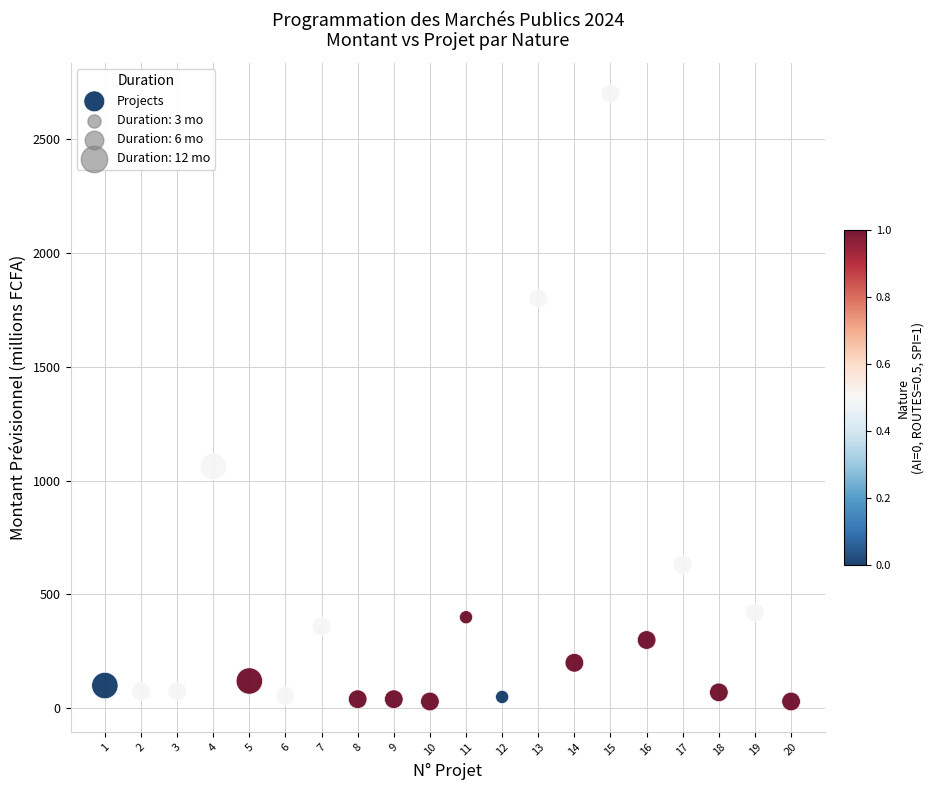

What is the range of Y values (max minus min)?

2670